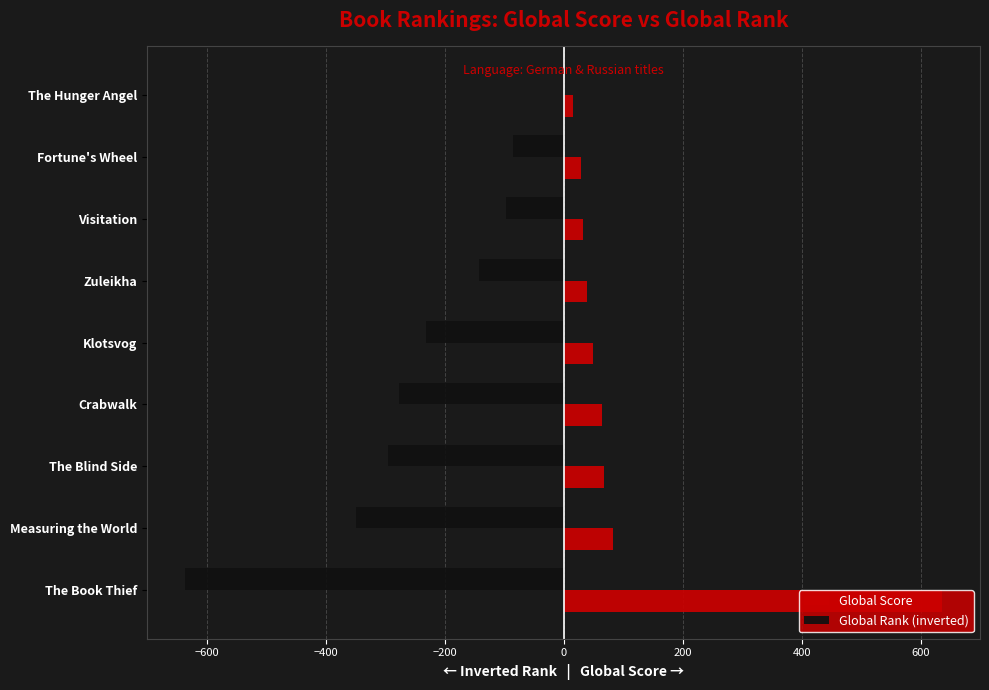

What is the maximum value for Global Score?

636.0